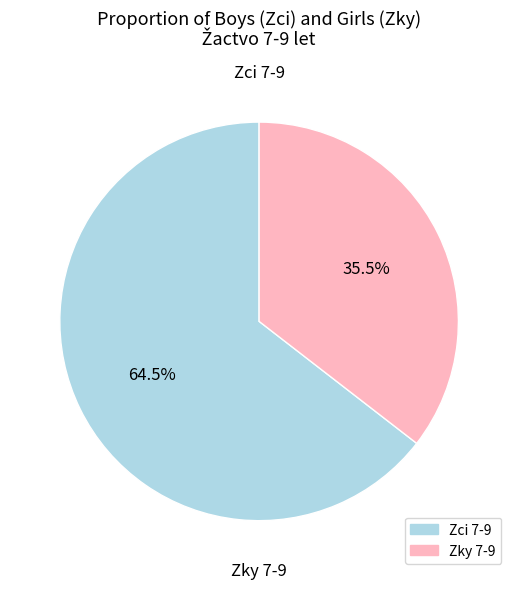

Between Zci 7-9 and Zky 7-9, which is larger?

Zci 7-9